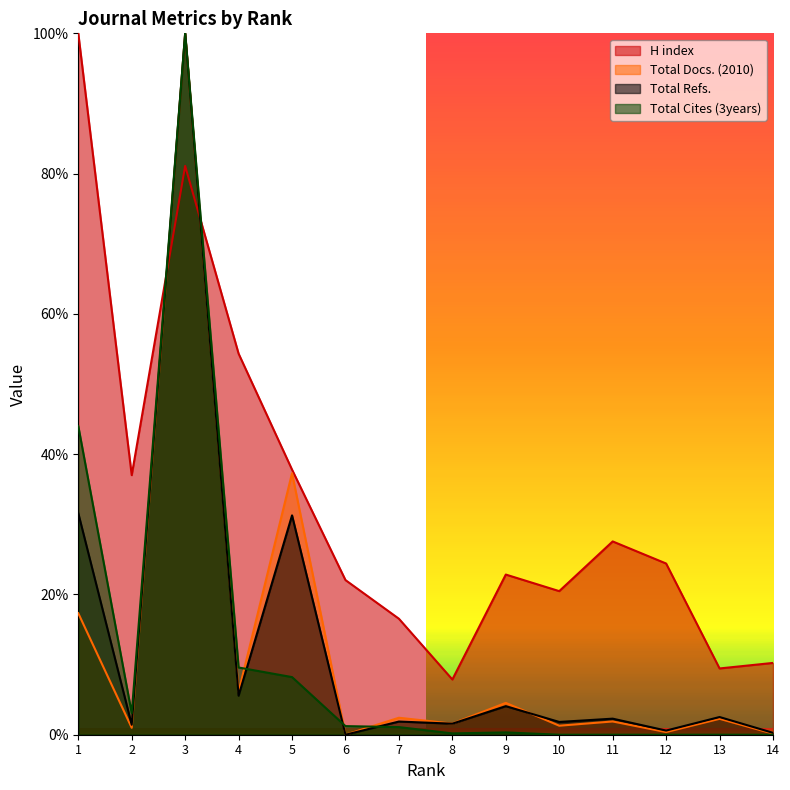

Does the chart have visible grid lines?

No